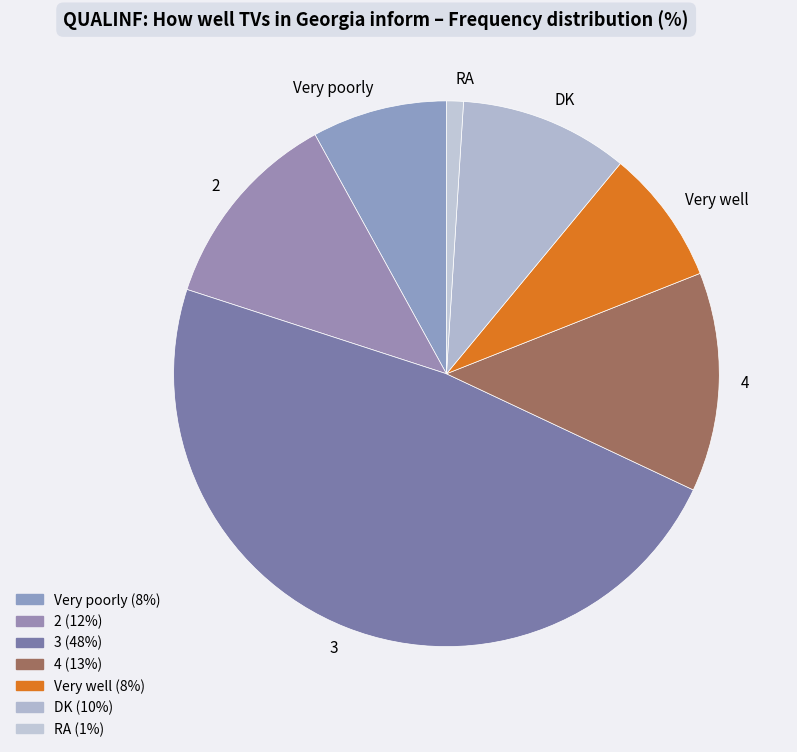

Which slice is the largest?

3